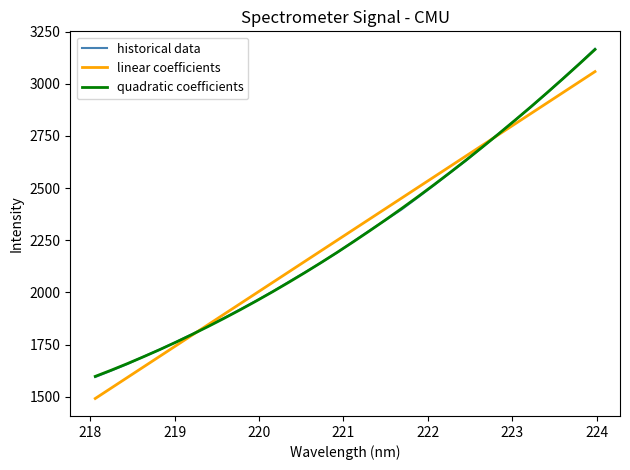

What is the highest value of the linear coefficients series?

3058.0